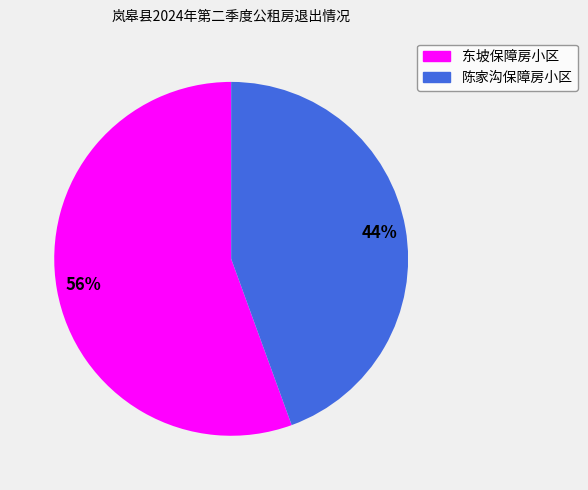

What percentage is the 陈家沟保障房小区 slice, to the nearest percent?

44%